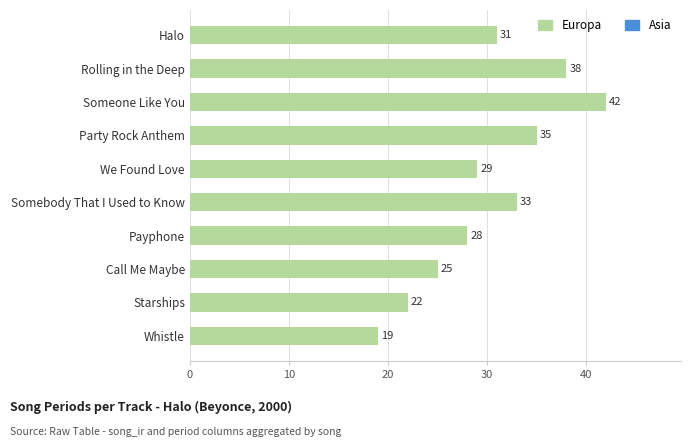

Reading bottom to top, extract all data points from this chart.

19	22	25	28	33	29	35	42	38	31